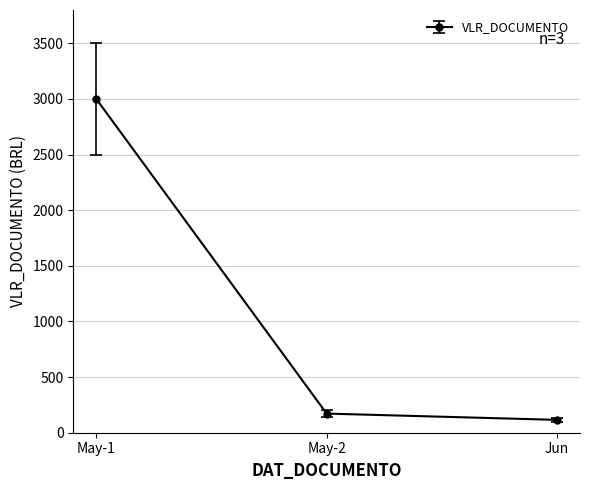

List the labels in order of value, smallest first.

Jun, May-2, May-1